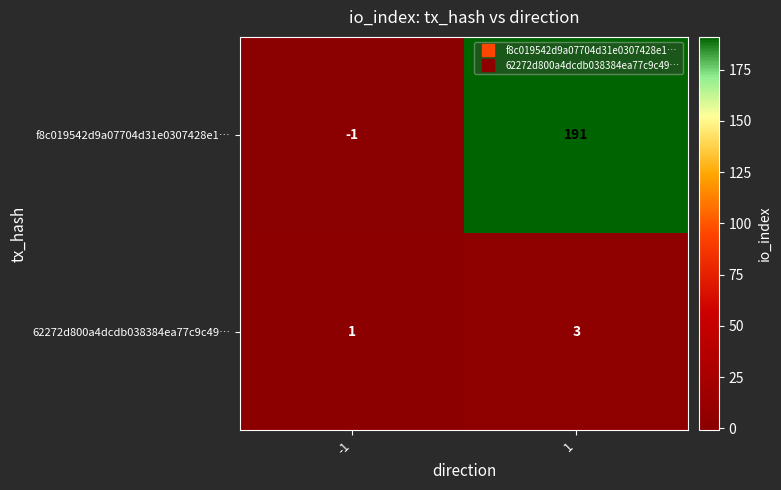

What is the sum of the f8c019542d9a07704d31e0307428e1… values at -1 and 1?

190